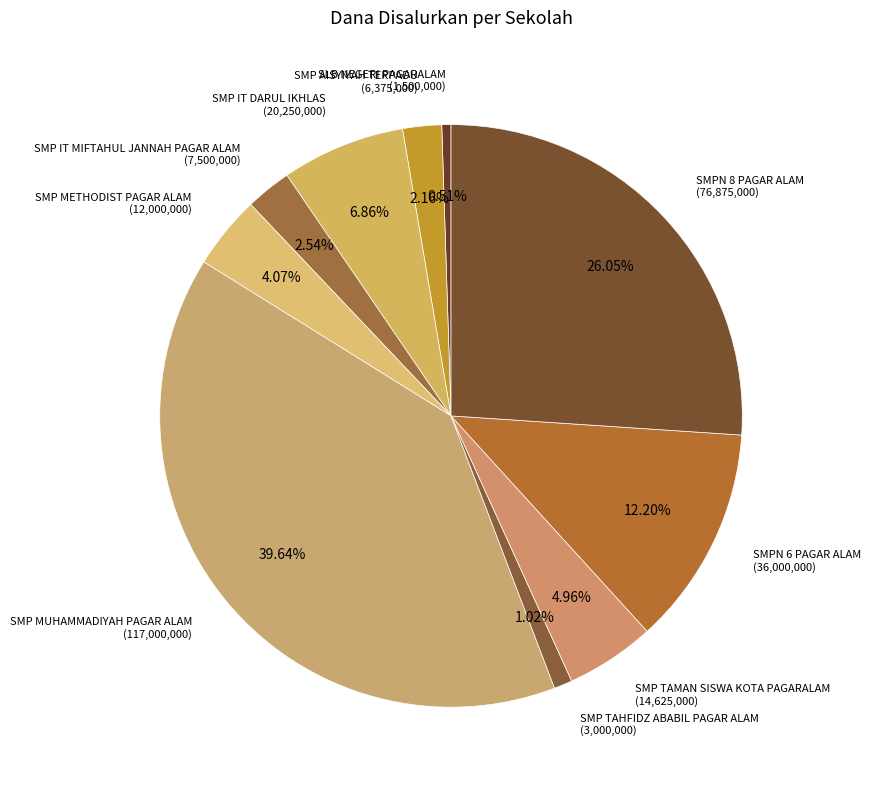

Which category has the smallest portion of the pie?

SLB NEGERI PAGARALAM